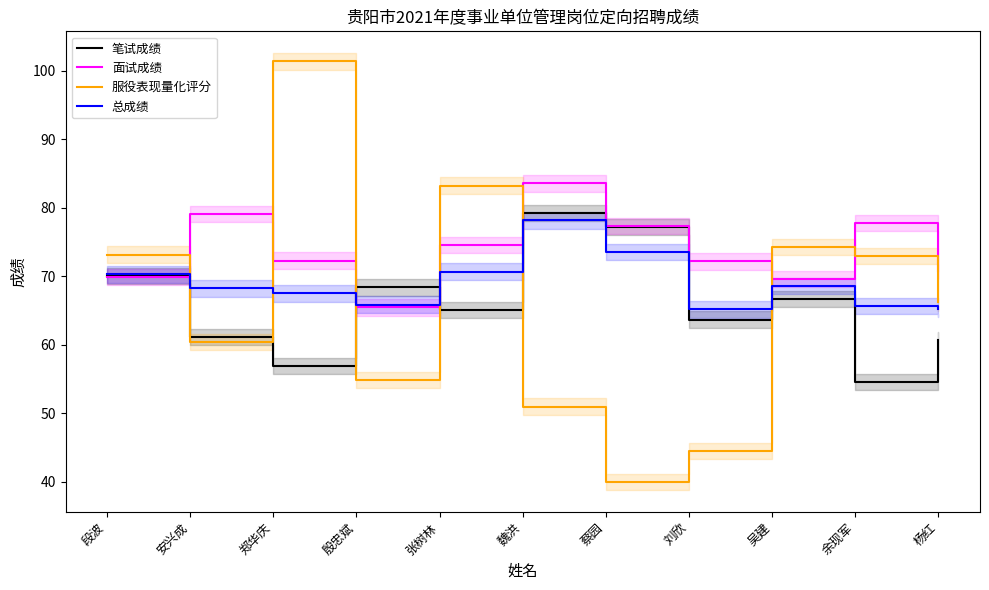

Which category has the highest value across all series?

郑华庆